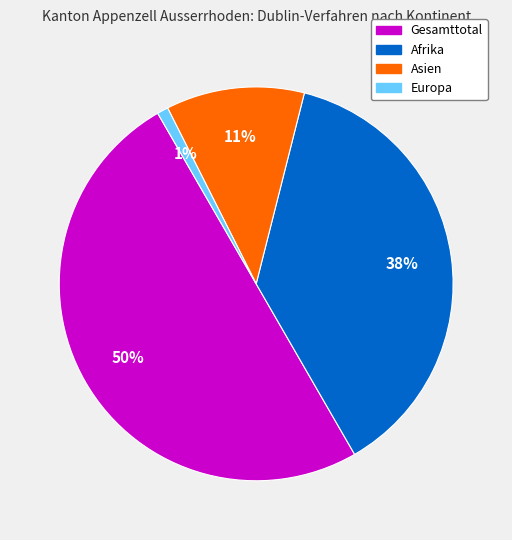

The Asien slice represents 11% of the pie. True or false?

True